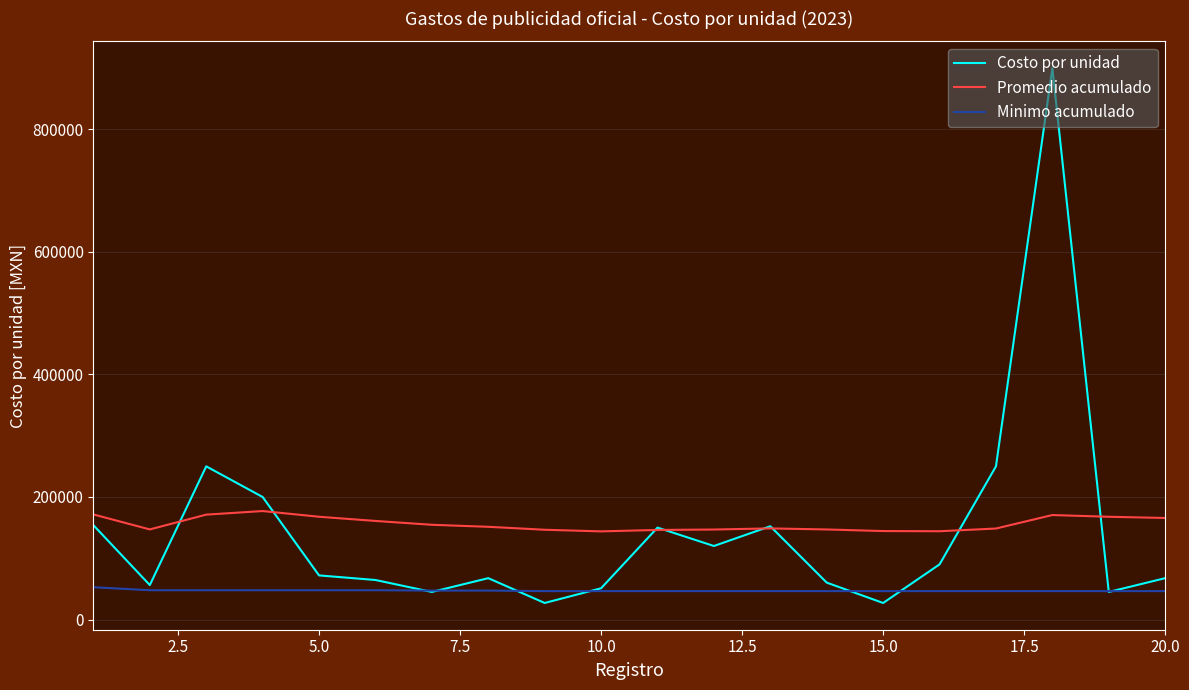

Which series has the widest spread of values?

Costo por unidad